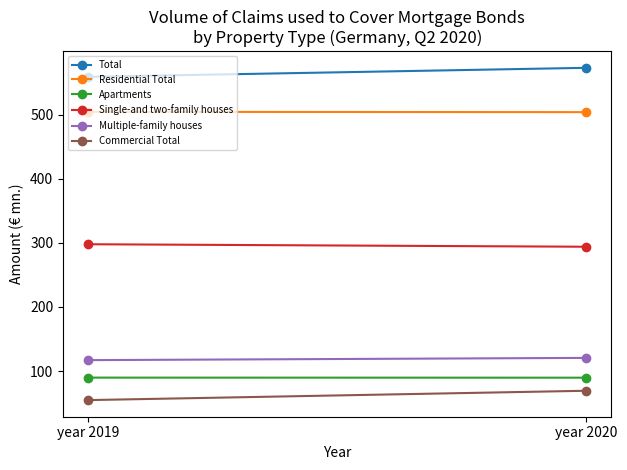

At which label does Commercial Total reach its peak?

year 2020